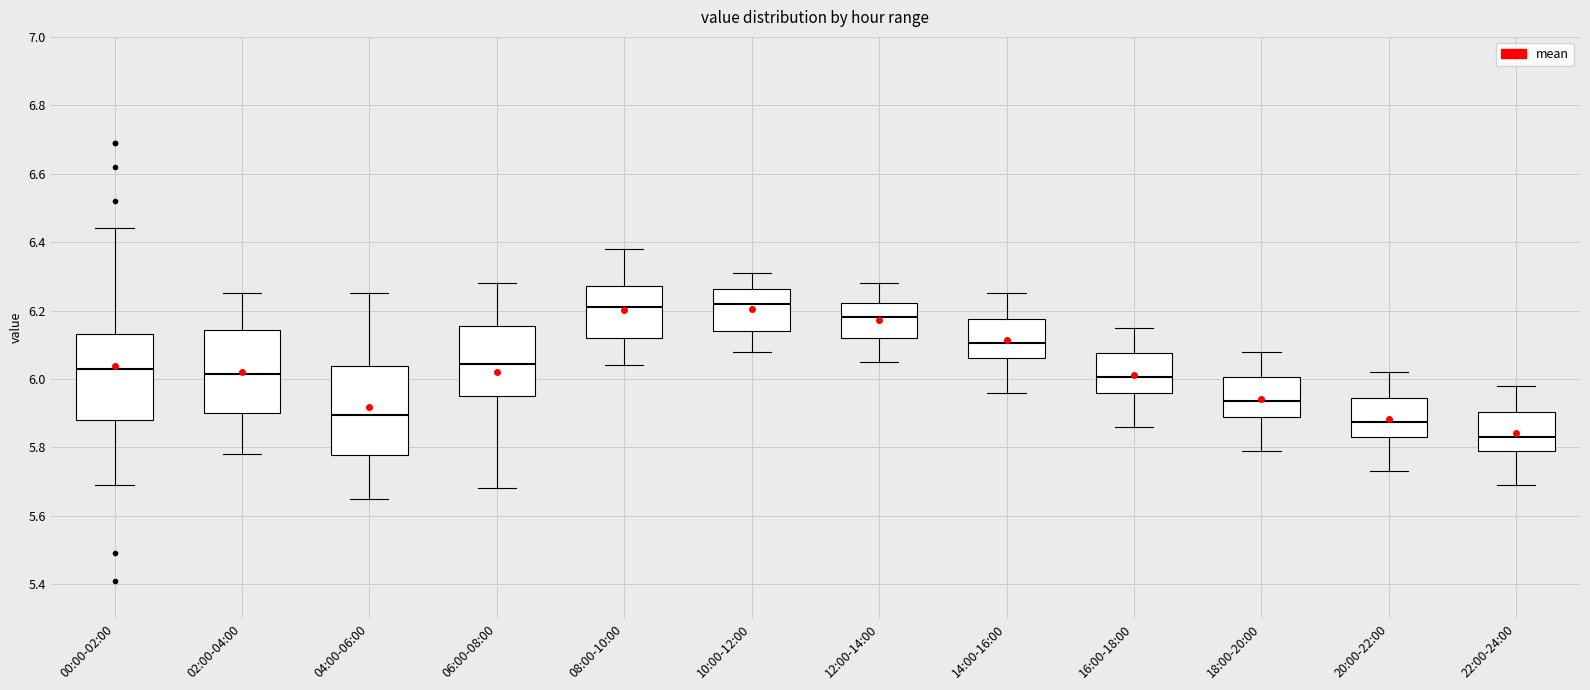

Where is the lower edge of the box for 22:00-24:00 on the y-axis? The values are not printed on the chart, so give them approximately, as read against the axis.

5.80